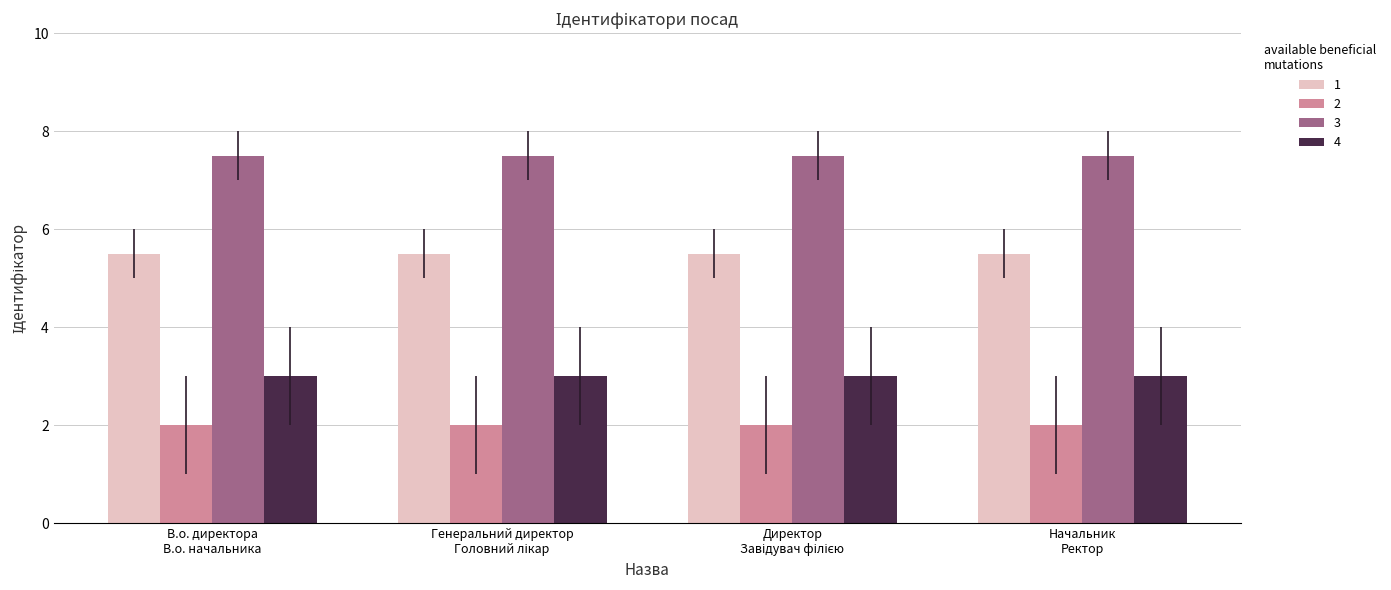

Rank the series by their average value, from highest to lowest.

3, 1, 4, 2